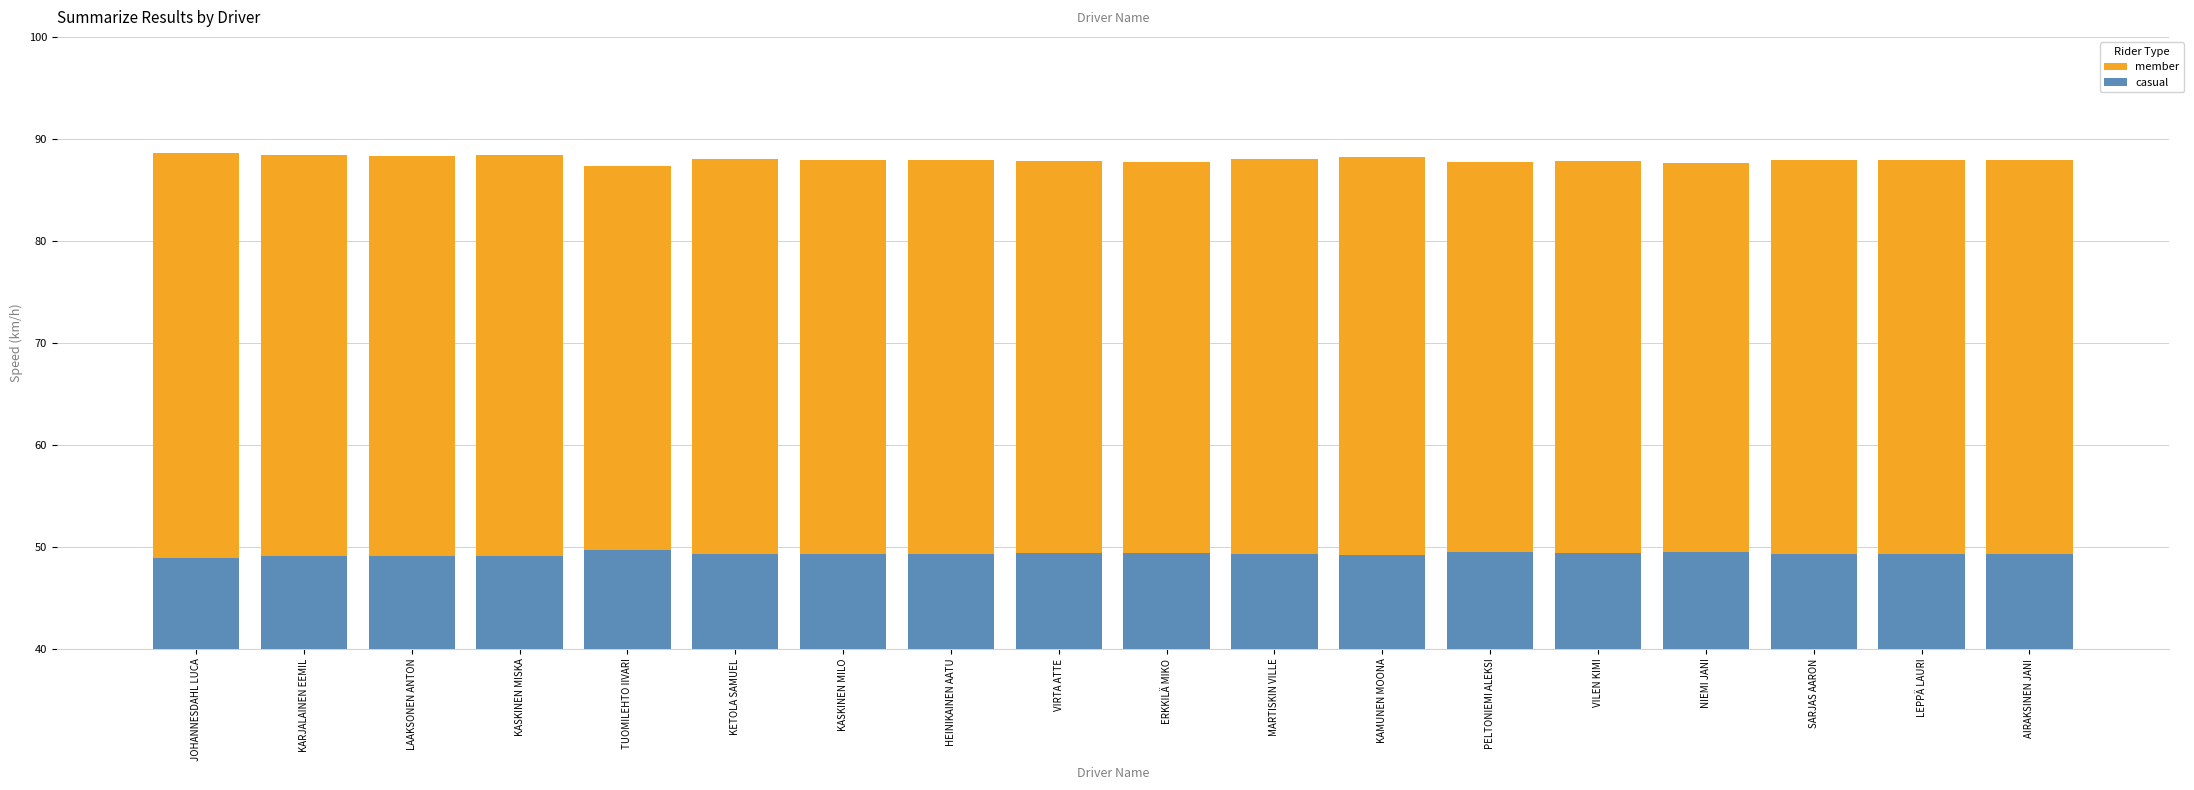

At which label does casual reach its minimum?

JOHANNESDAHL LUCA